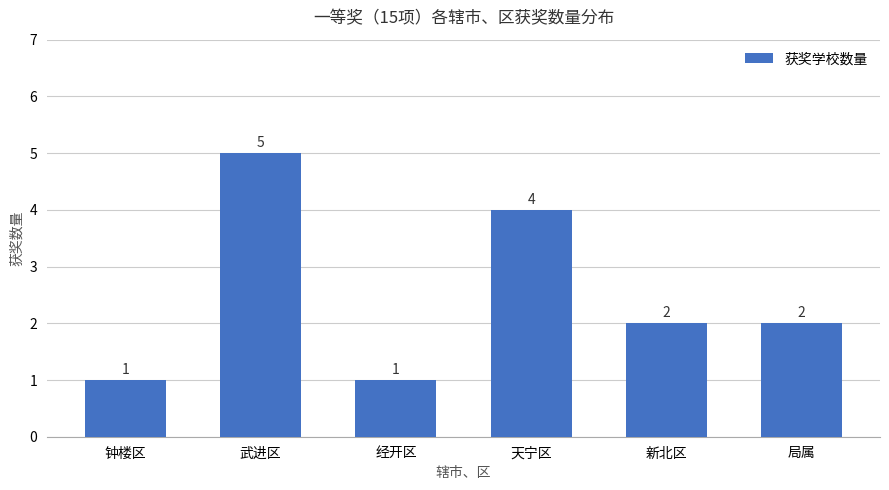

Where does the data first go above 2?

武进区